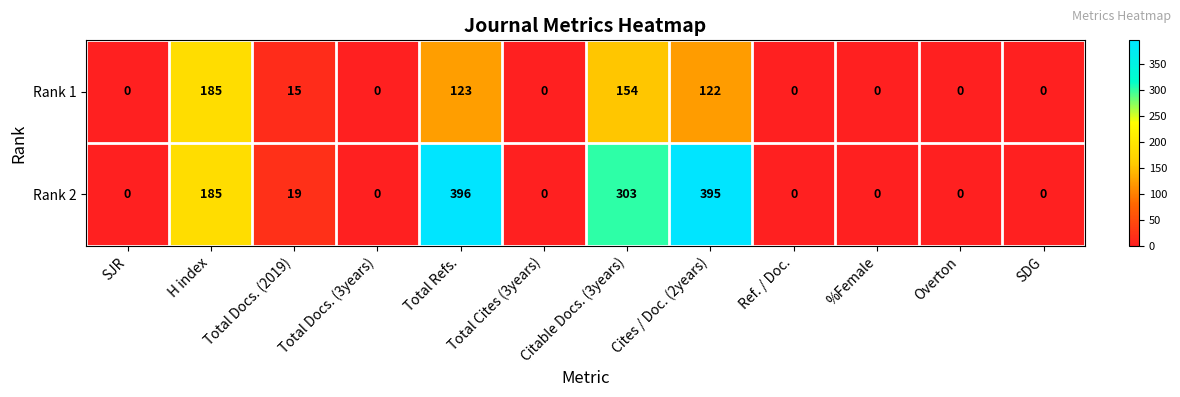

At how many categories does at least one series exceed 225?

3